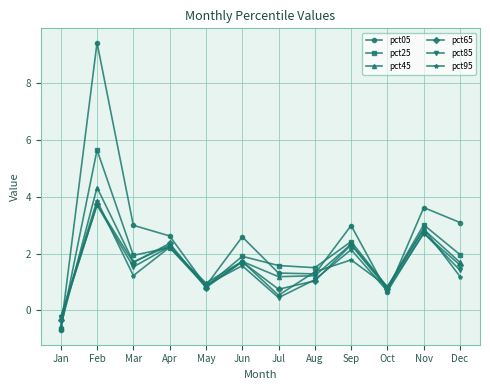

How many data points in pct85 are above 1?

8